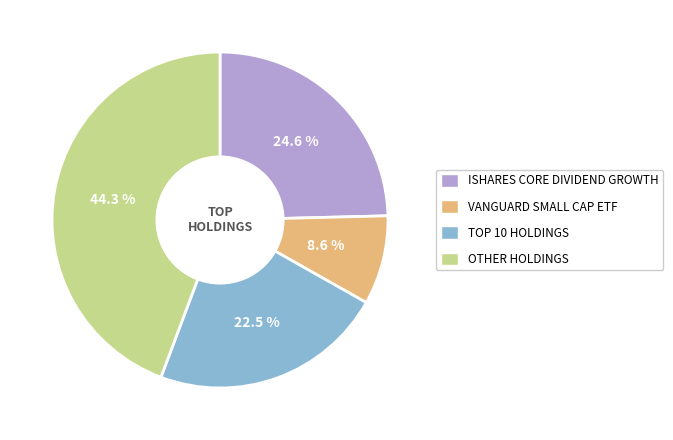

Is there any slice that represents more than half of the pie?

No